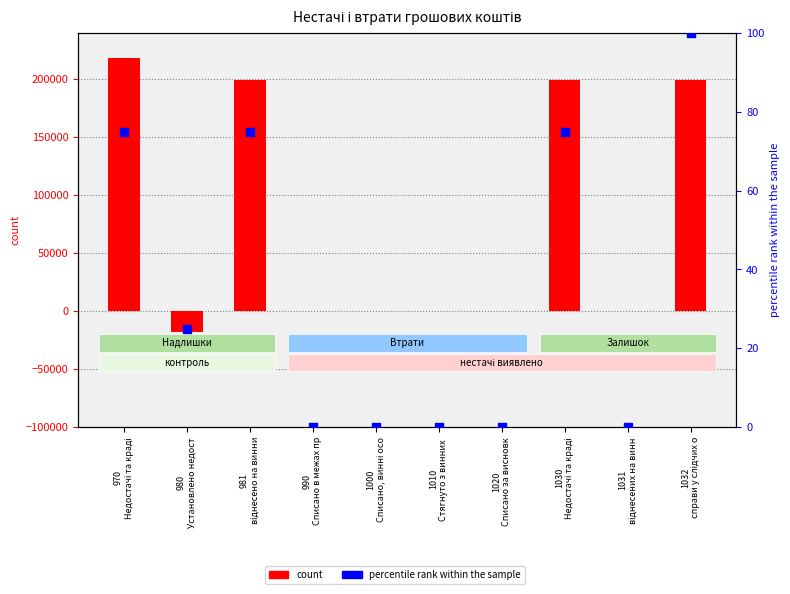

At how many categories does at least one series exceed 193134?

4